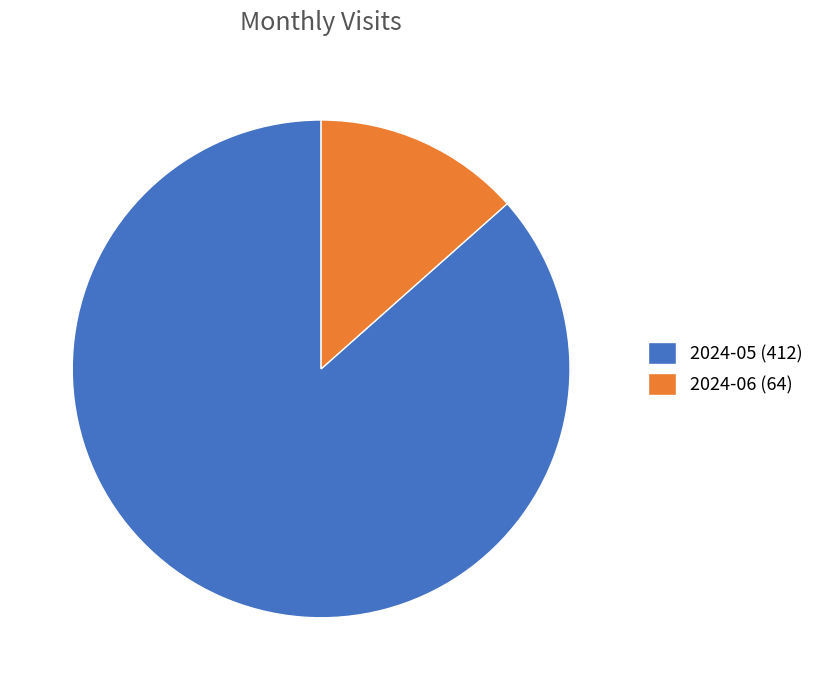

Combined, do 2024-05 and 2024-06 account for over 50%?

Yes